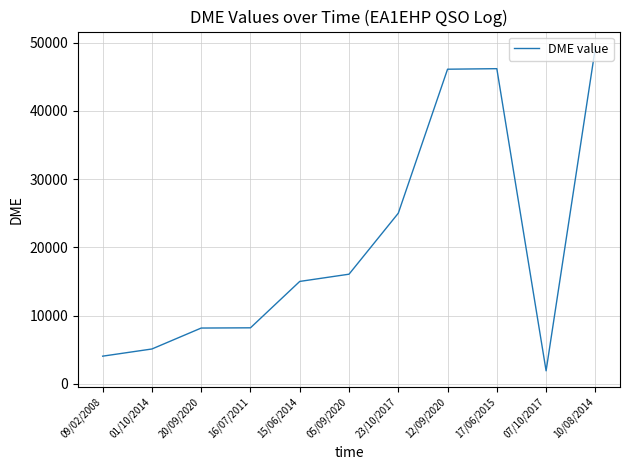

Where is the data nearest to the value 25582?

23/10/2017